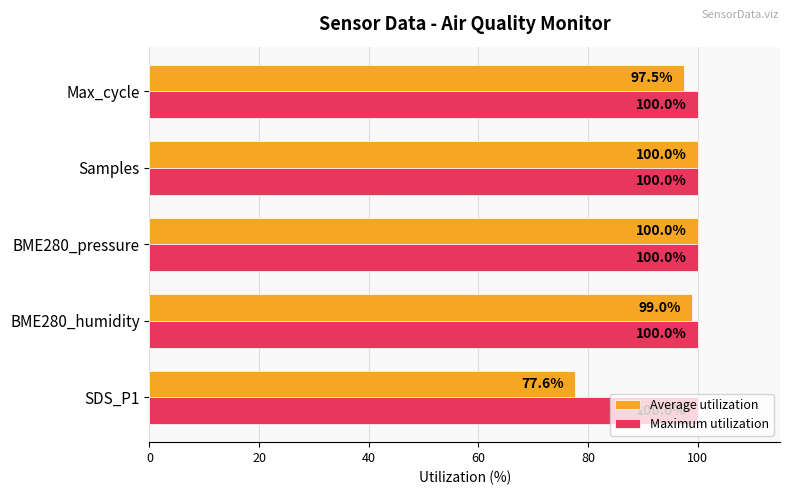

Which series has the largest total across all categories?

Maximum utilization